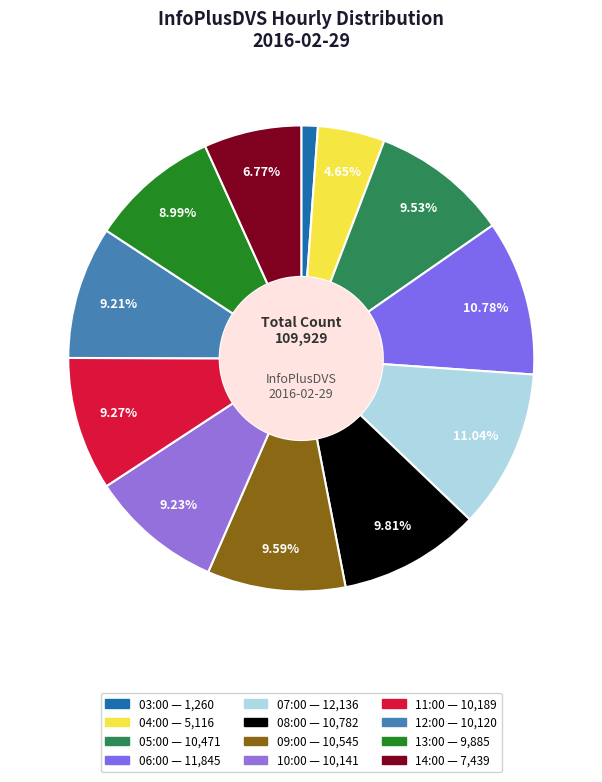

What percentage is the 10:00 slice, to the nearest percent?

9%